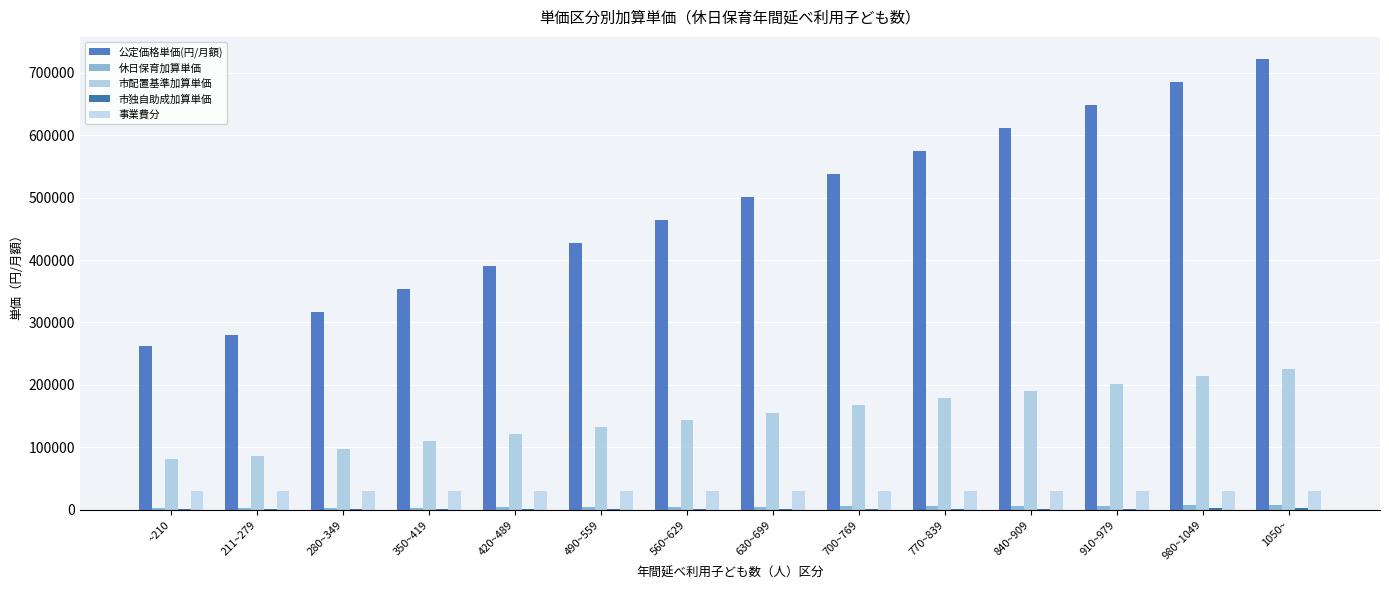

Which series changed the most between 560~629 and 770~839?

公定価格単価(円/月額)